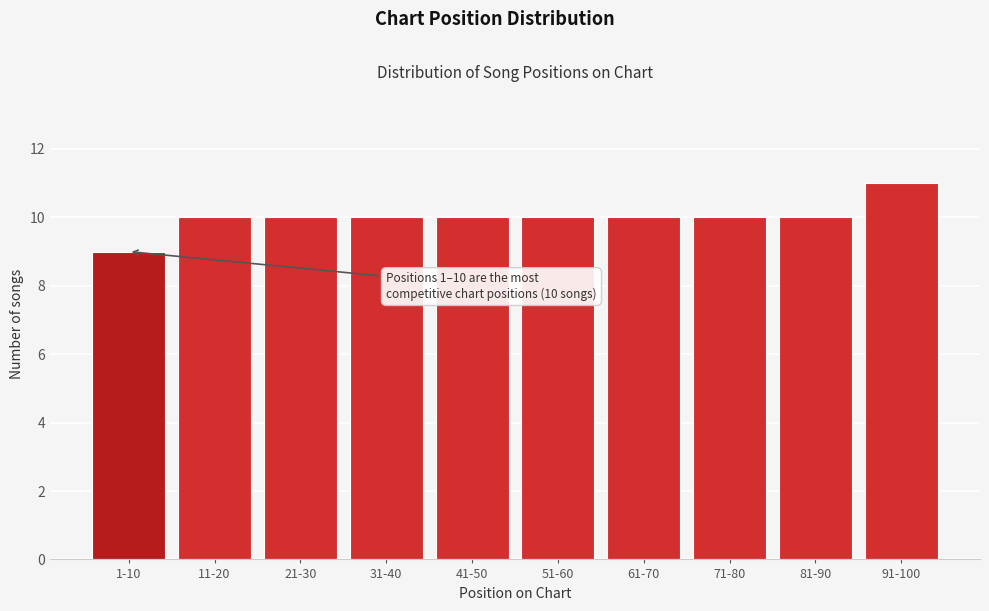

Reading left to right, extract all data points from this chart.

9	10	10	10	10	10	10	10	10	11